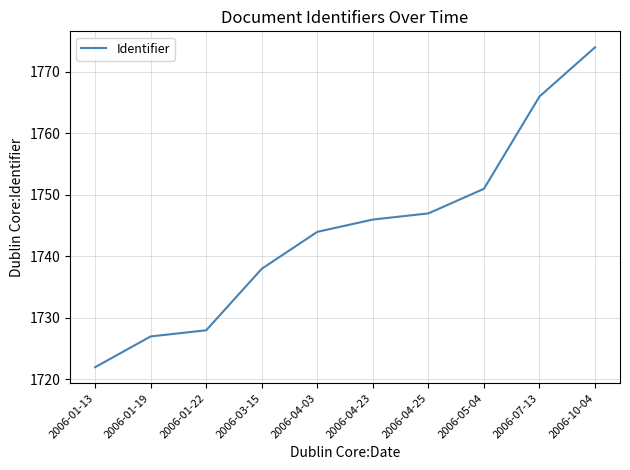

What position from the left is 2006-04-23?

6